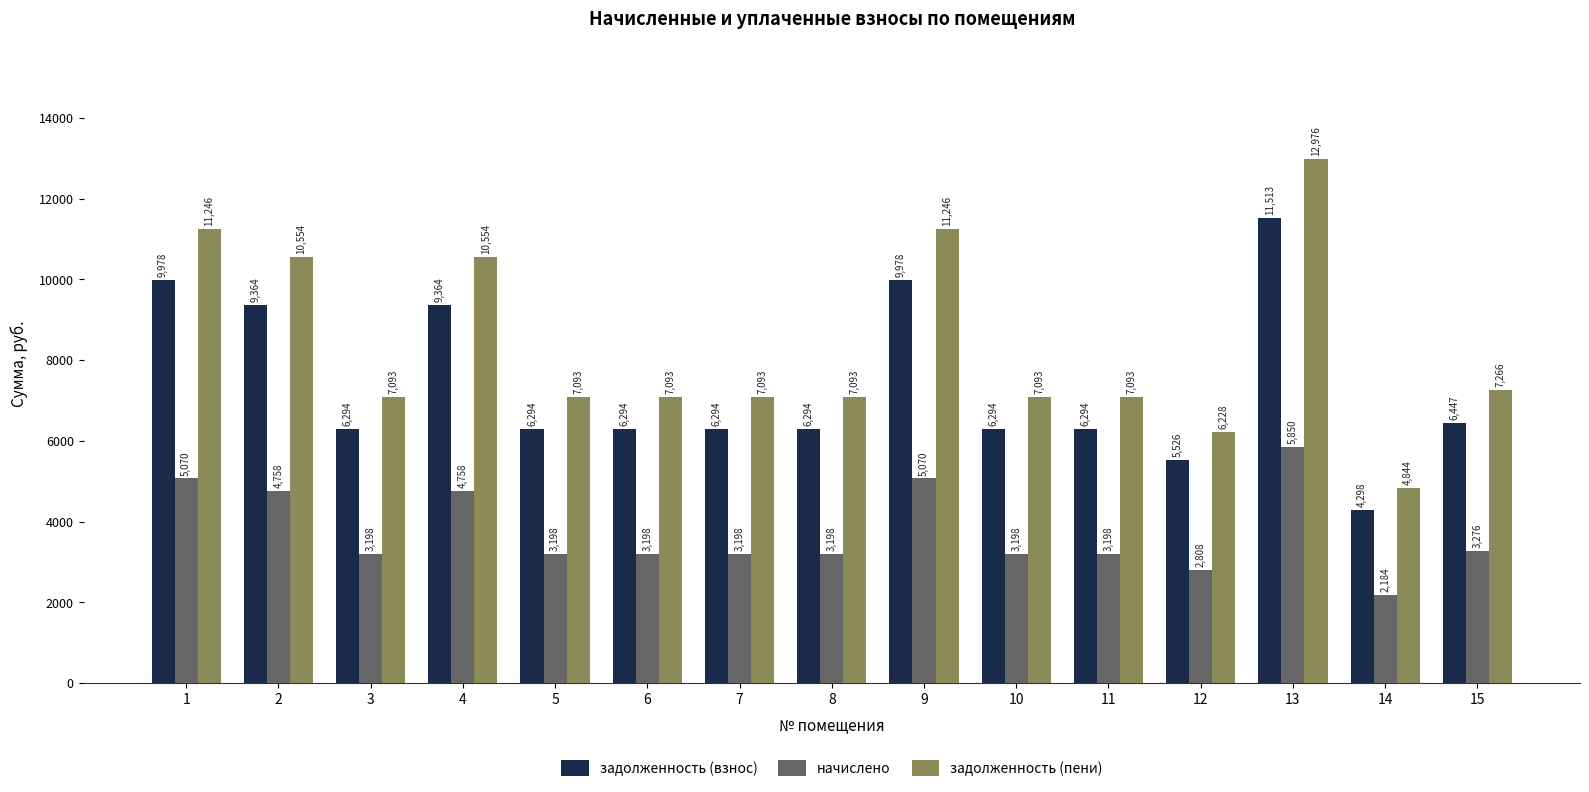

Which series has the widest spread of values?

задолженность (пени)